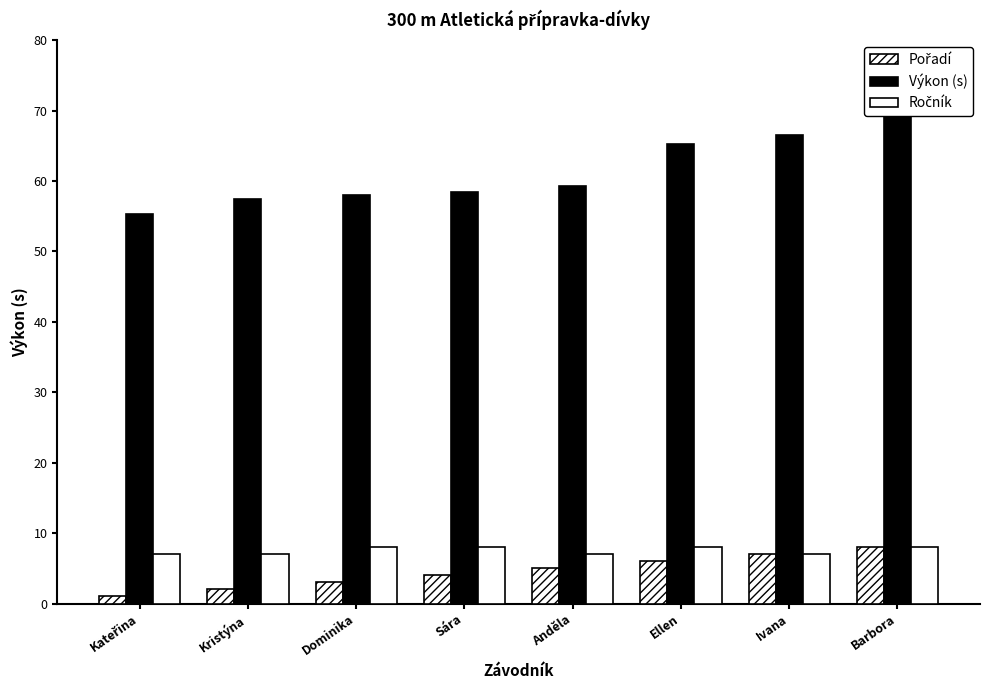

The Výkon (s) series shows 58.4 at Sára. True or false?

True